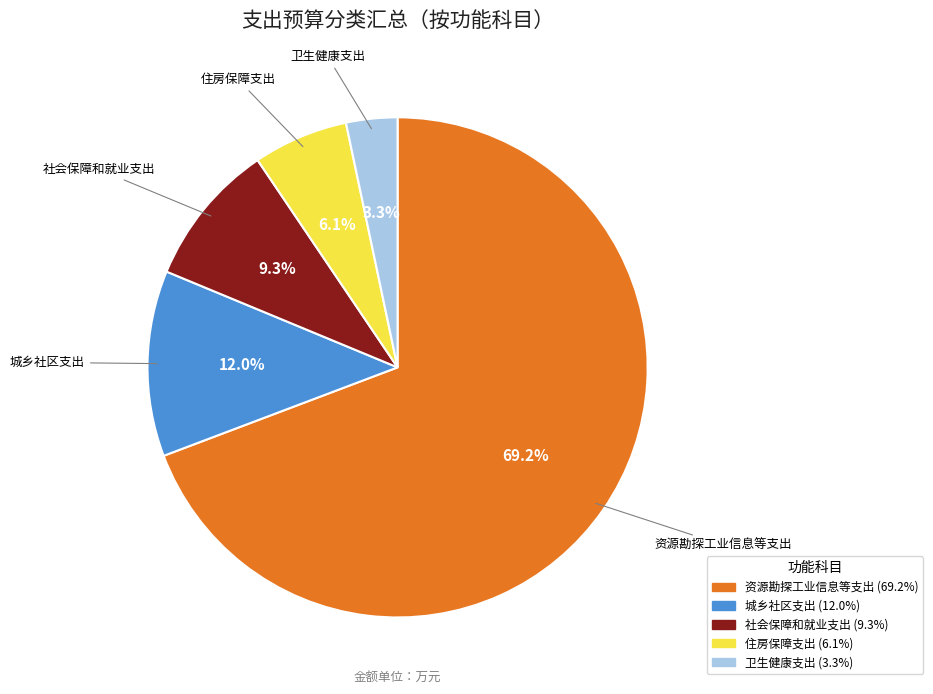

What percentage is NOT represented by 住房保障支出?

93.9%